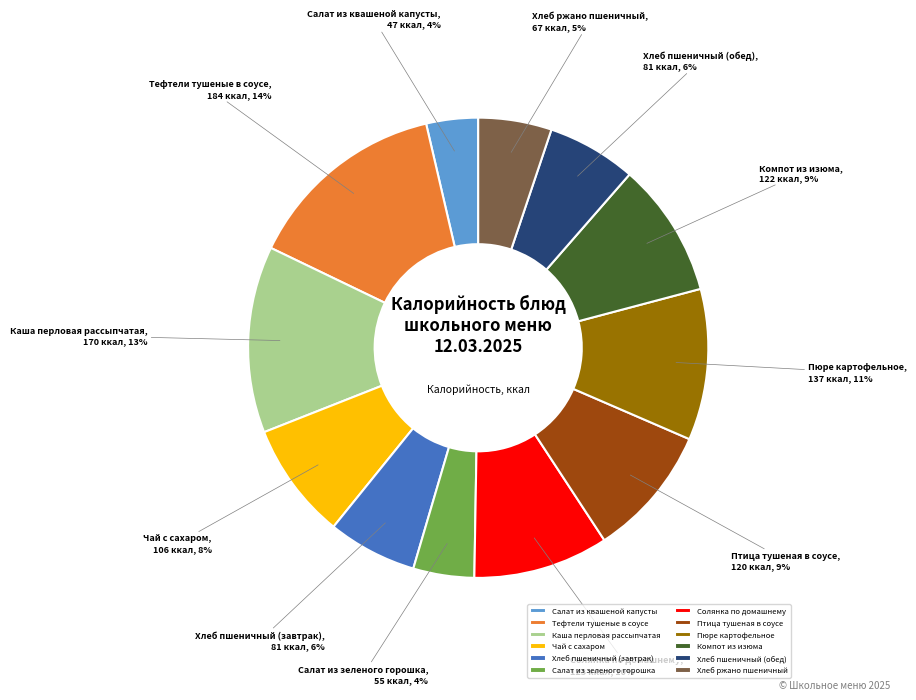

How many segments does this pie chart have?

12